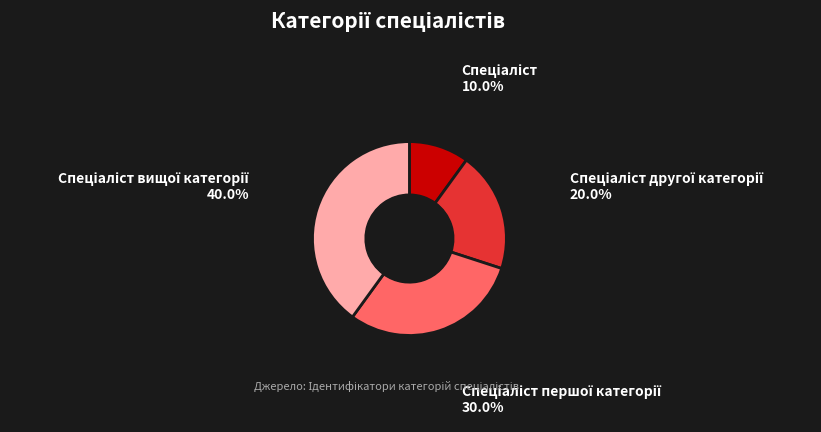

Is there a majority slice in this chart?

No